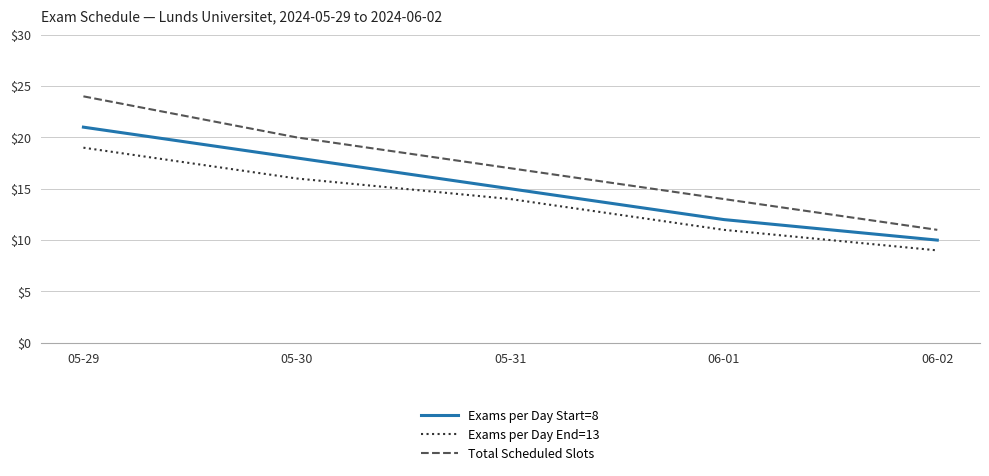

What is the maximum value shown in the chart?

24